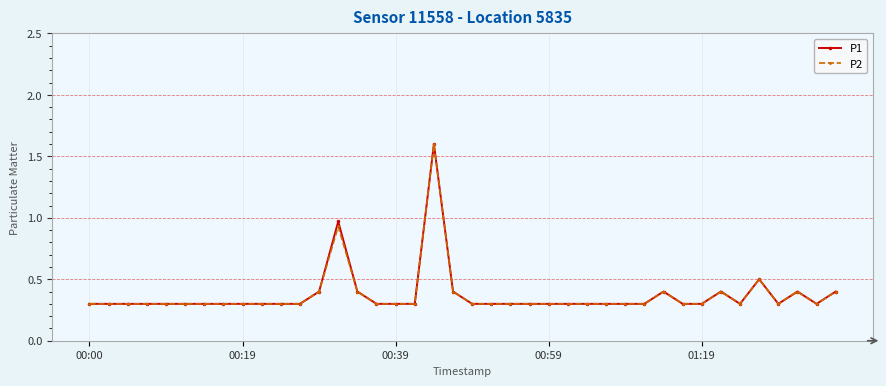

What is the sum of all P2 values?

14.8